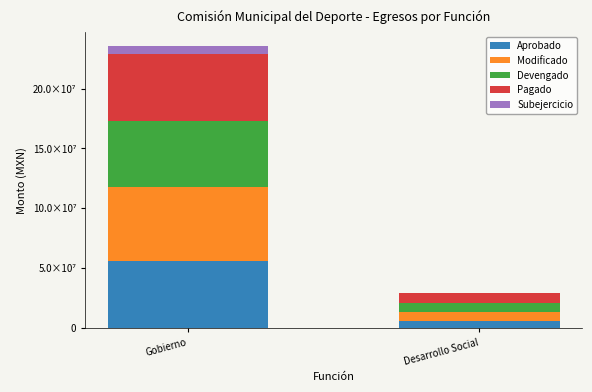

What are all the series names shown in the legend?

Aprobado, Modificado, Devengado, Pagado, Subejercicio